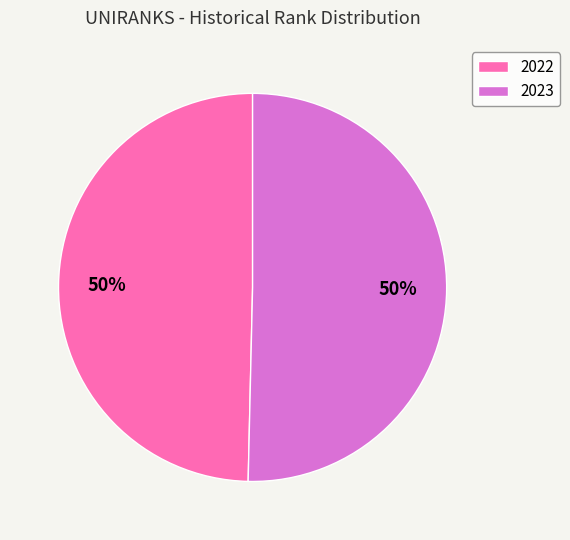

To the nearest percent, what is the average slice percentage?

50%